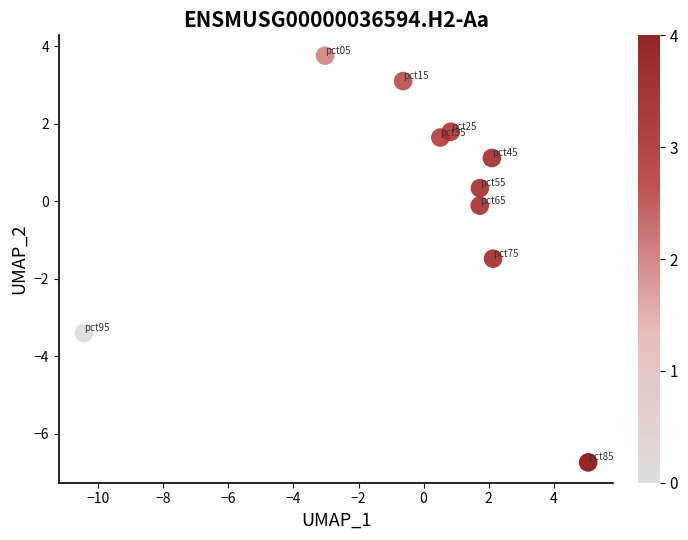

What is the range of Y values (max minus min)?

10.5